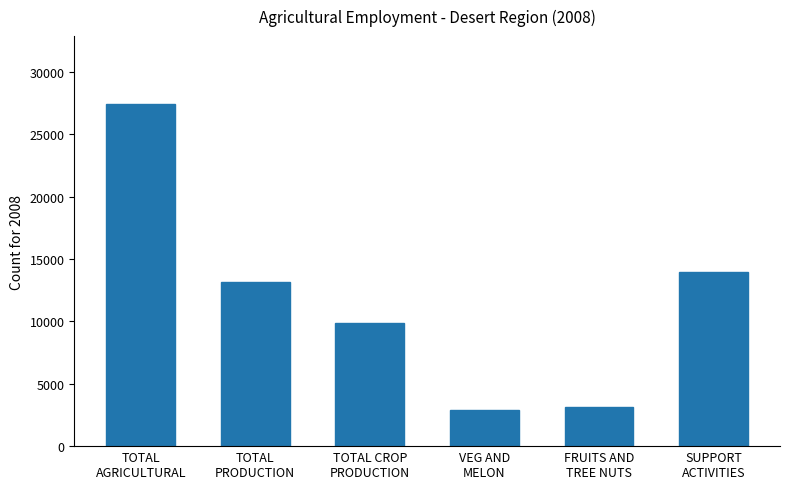

What is the maximum value shown in the chart?

27400